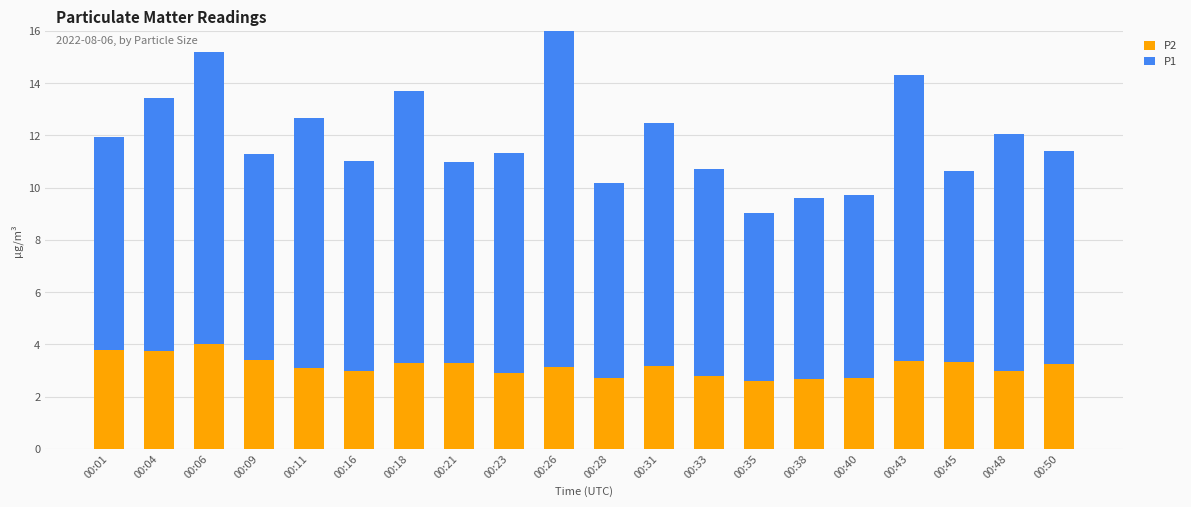

What is the difference between the highest and lowest values at 00:43?

7.5